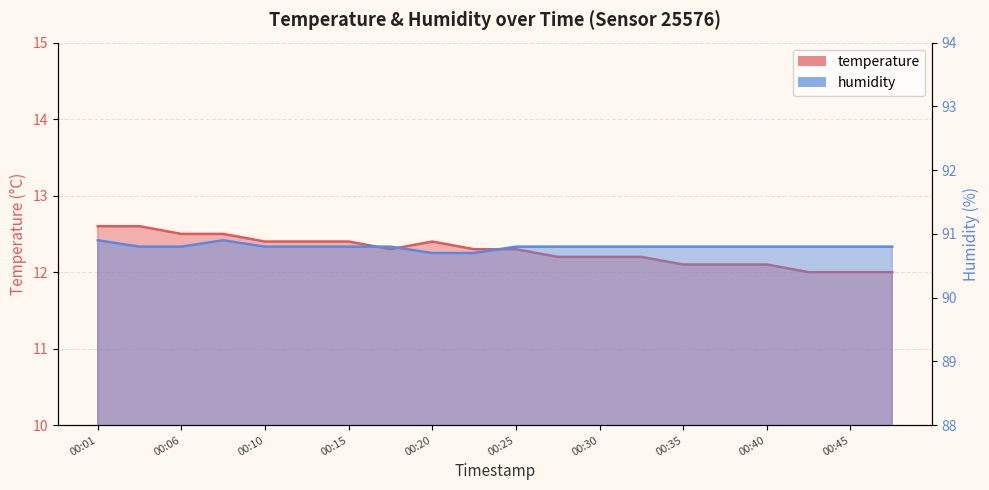

Reading left to right, extract all data points from this chart.

temperature: 00:01=12.6	00:03=12.6	00:06=12.5	00:08=12.5	00:10=12.4	00:13=12.4	00:15=12.4	00:18=12.3	00:20=12.4	00:23=12.3	00:25=12.3	00:28=12.2	00:30=12.2	00:33=12.2	00:35=12.1	00:37=12.1	00:40=12.1	00:42=12.0	00:45=12.0	00:47=12.0
humidity: 00:01=90.9	00:03=90.8	00:06=90.8	00:08=90.9	00:10=90.8	00:13=90.8	00:15=90.8	00:18=90.8	00:20=90.7	00:23=90.7	00:25=90.8	00:28=90.8	00:30=90.8	00:33=90.8	00:35=90.8	00:37=90.8	00:40=90.8	00:42=90.8	00:45=90.8	00:47=90.8